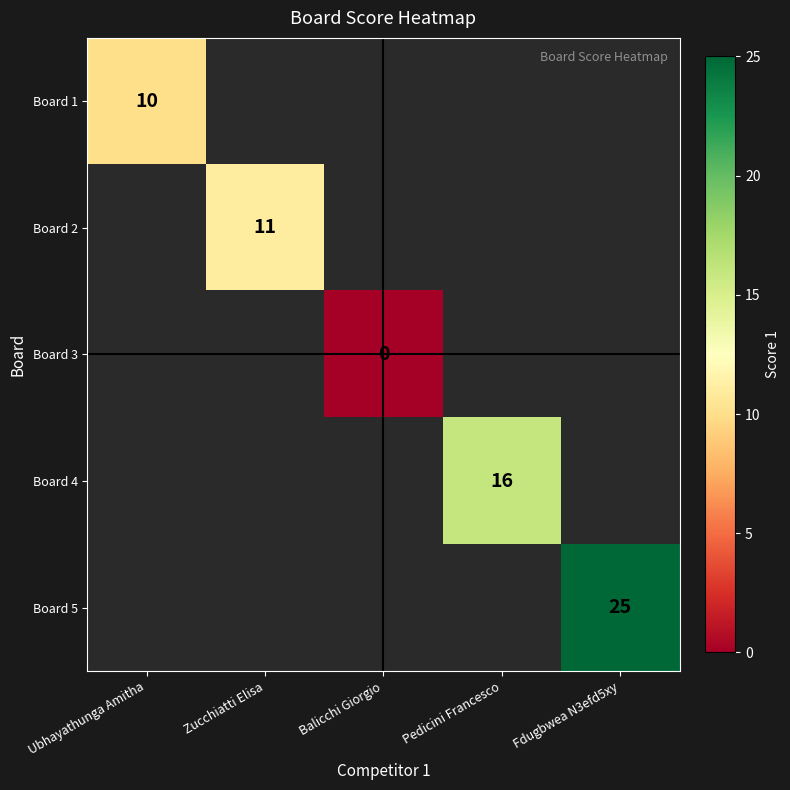

Which category has the lowest value across all series?

Balicchi Giorgio